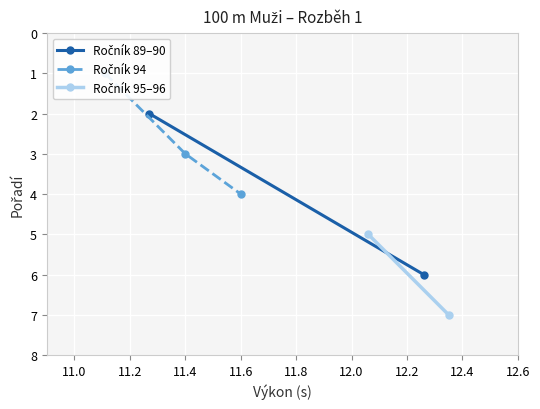

The value of Pořadí at Vymyslický Tomáš is 6.0. True or false?

True